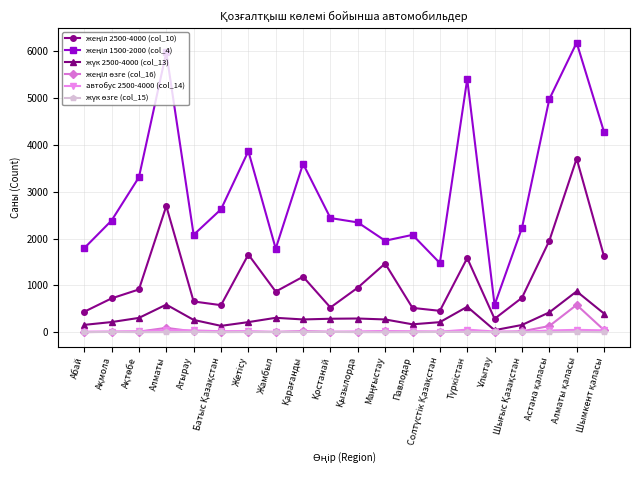

Count the number of categories in the chart.

20